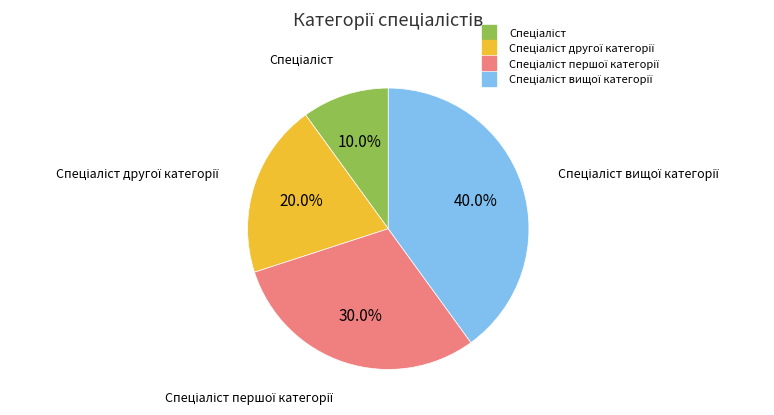

How many segments does this pie chart have?

4